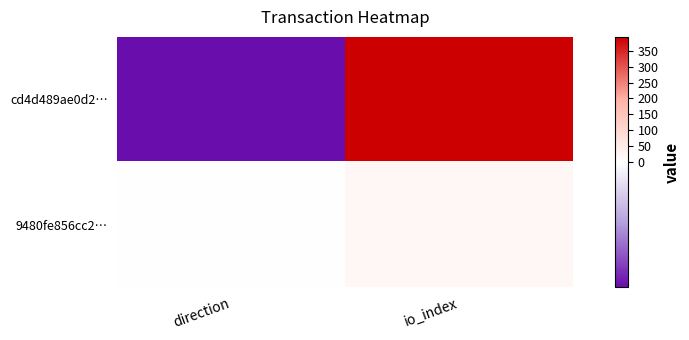

Rank the series by their average value, from highest to lowest.

cd4d489ae0d2…, 9480fe856cc2…